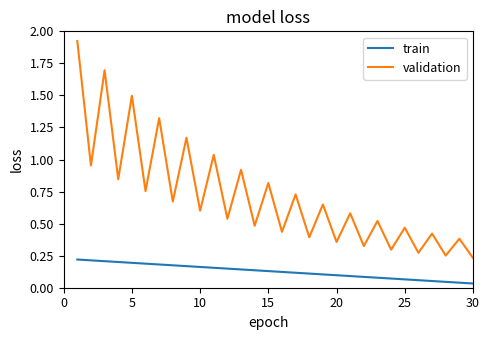

Which series has the largest total across all categories?

validation